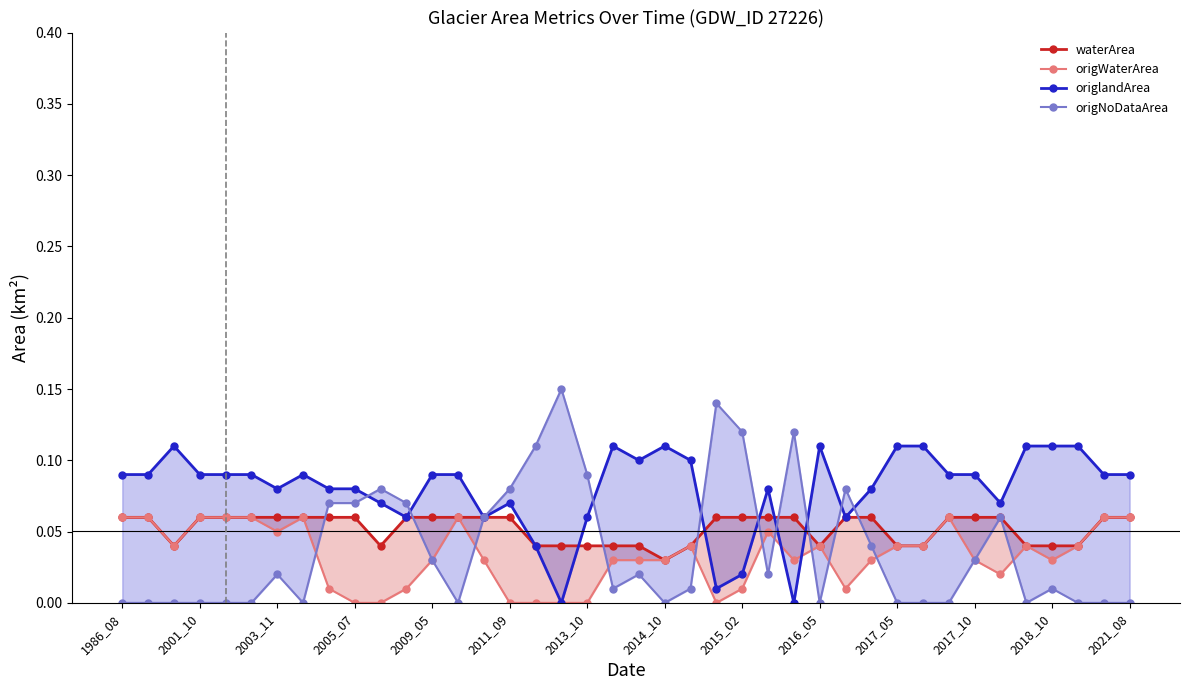

What are all the series names shown in the legend?

waterArea, origWaterArea, origlandArea, origNoDataArea